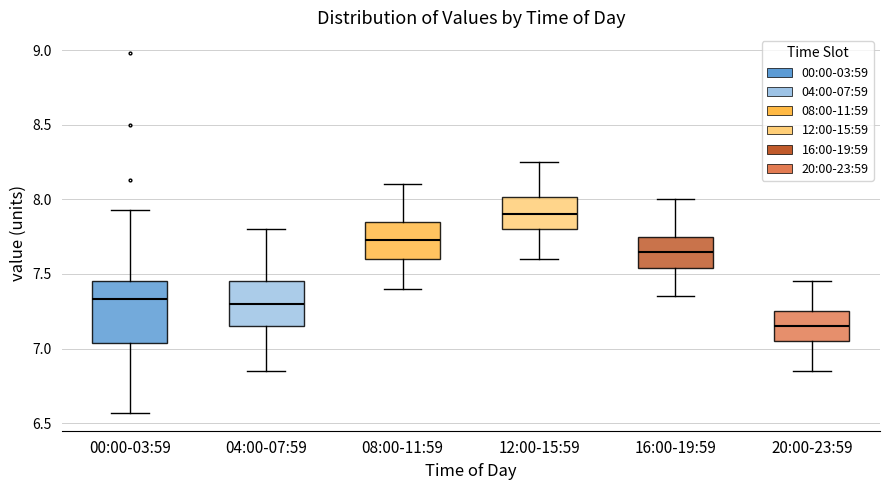

Which box's median line is the highest?

12:00-15:59